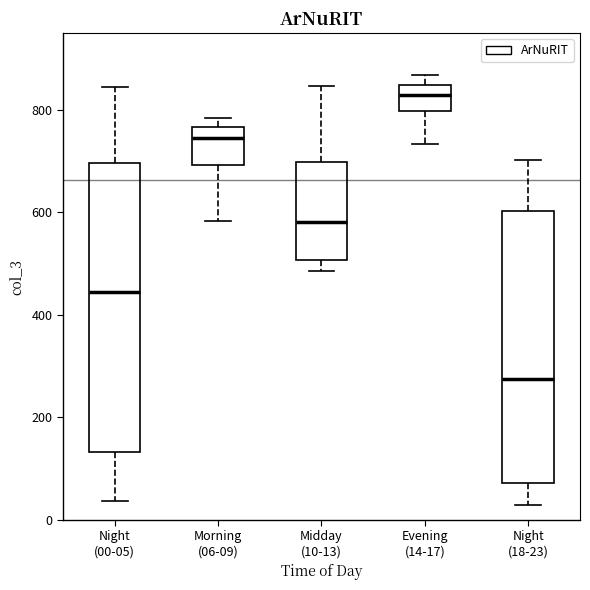

Which box has the highest median line?

Evening (14-17)